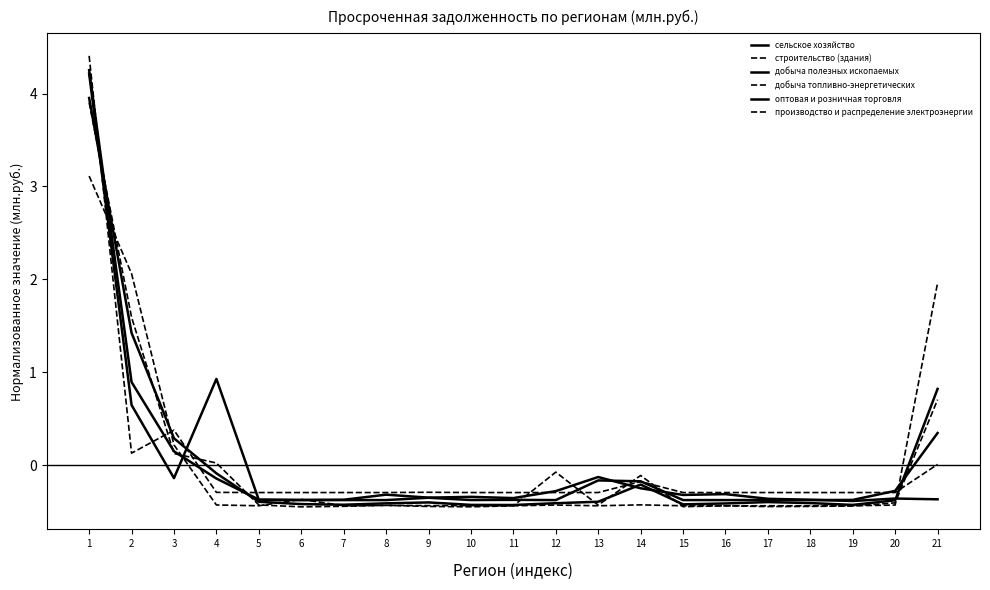

How many lines are shown in the chart?

6